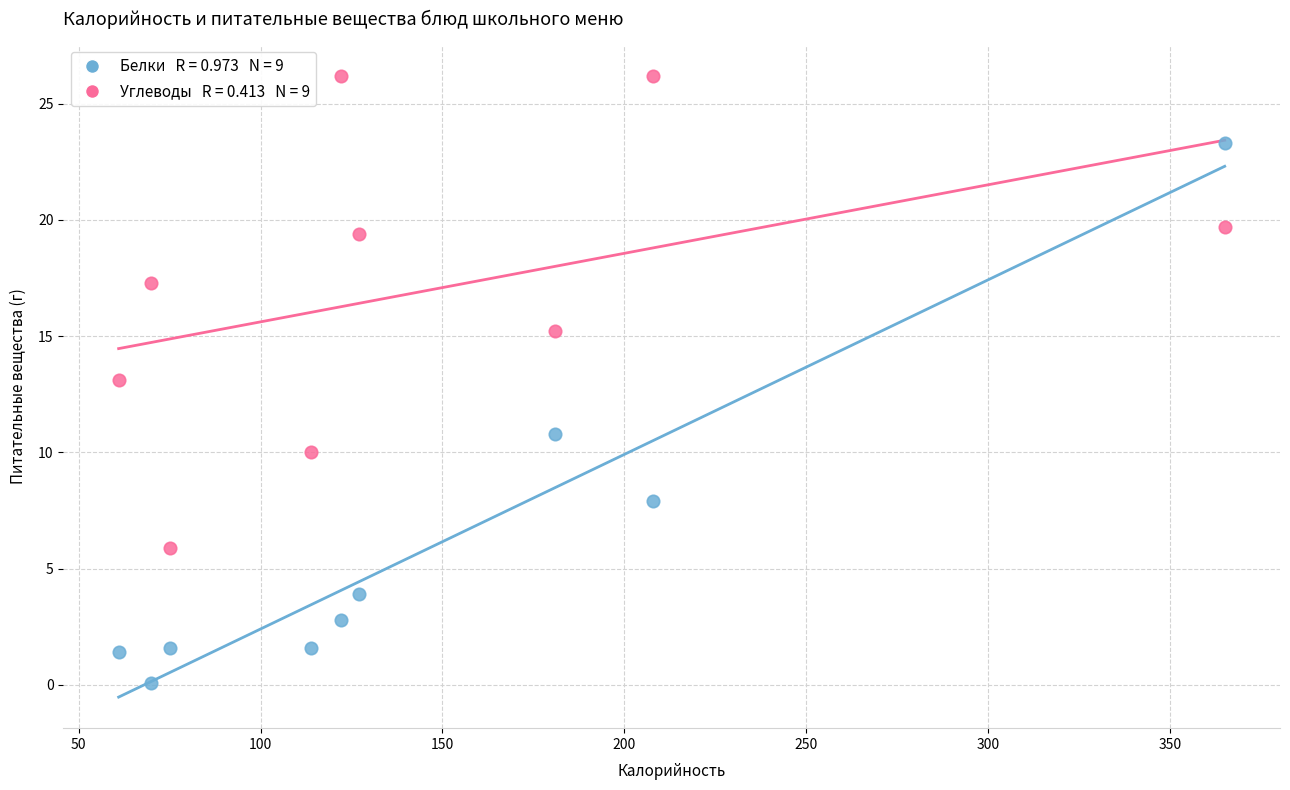

Across all data points, what is the range of X values (max minus min)?

304.0